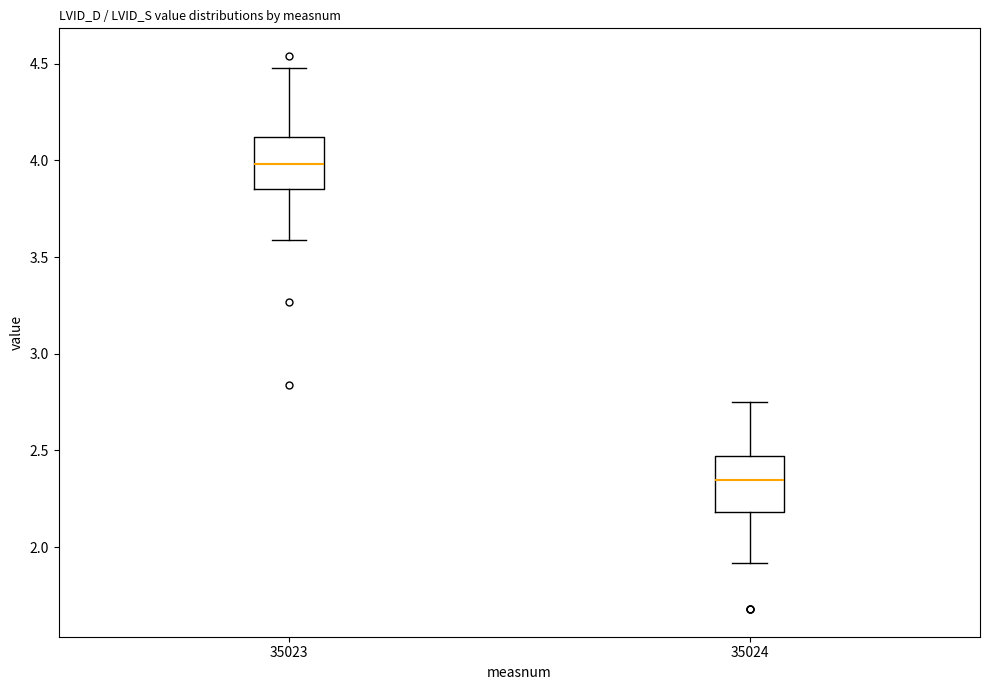

Which box's median line is the highest?

35023